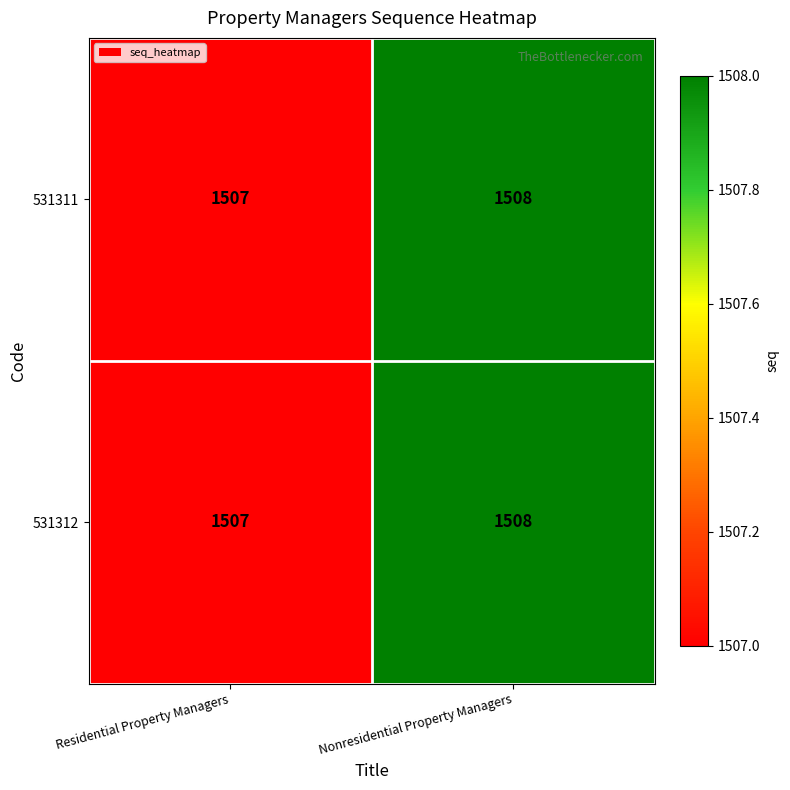

The 531311 series shows 1041 at Residential Property Managers. True or false?

False